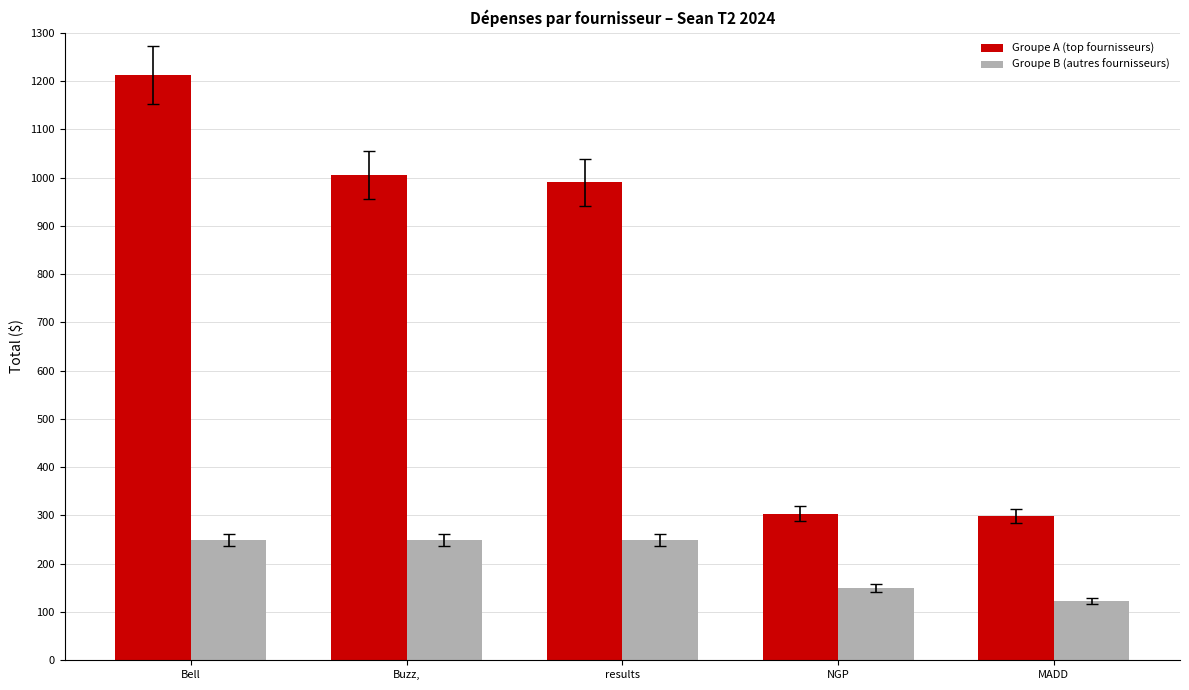

At how many categories does at least one series exceed 212?

5